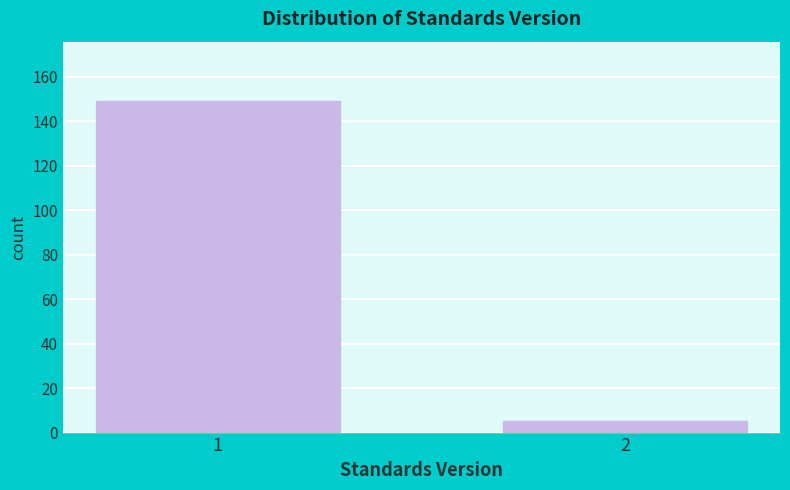

Reading left to right, what are all the values shown in this chart?

149	5